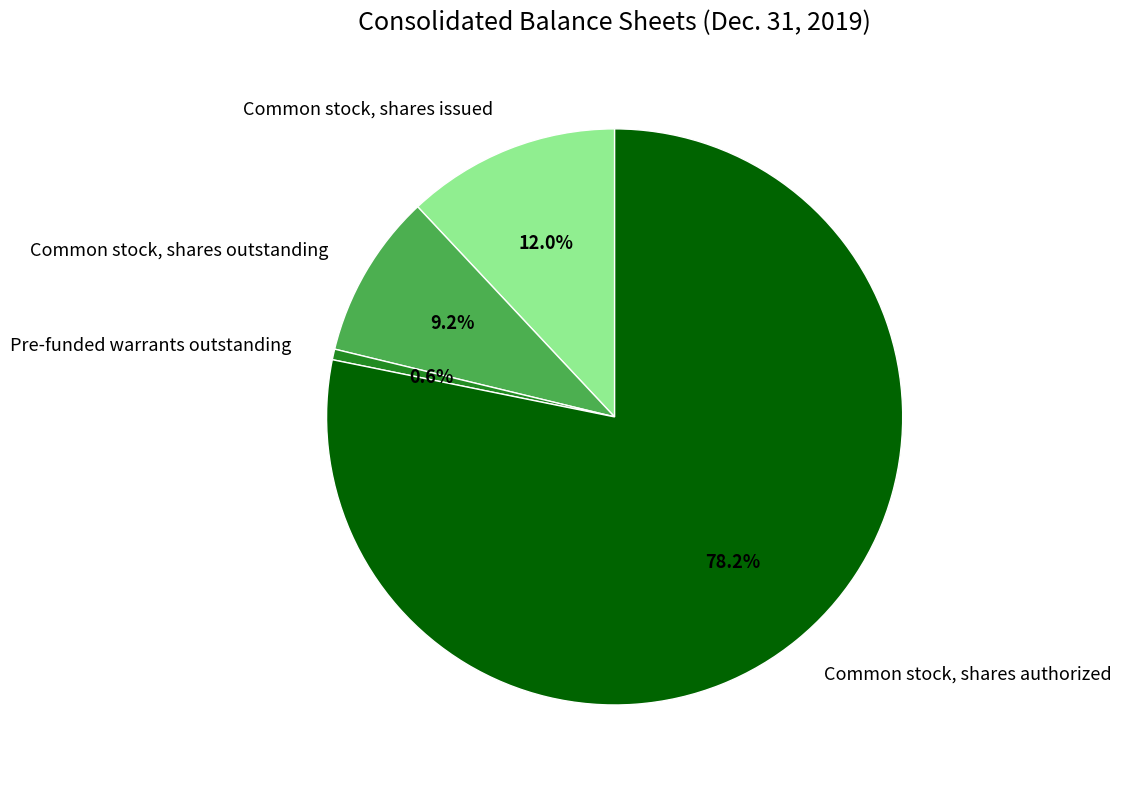

Is there any slice that represents more than half of the pie?

Yes